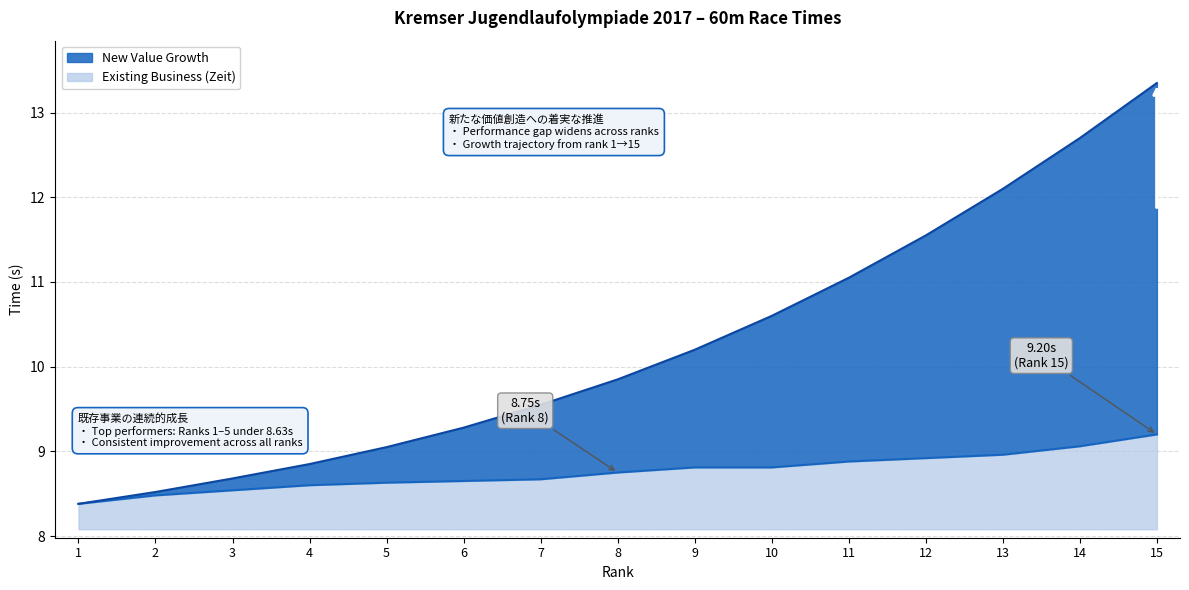

True or false: New Value Growth and Existing Business (Zeit) cross at least once.

False